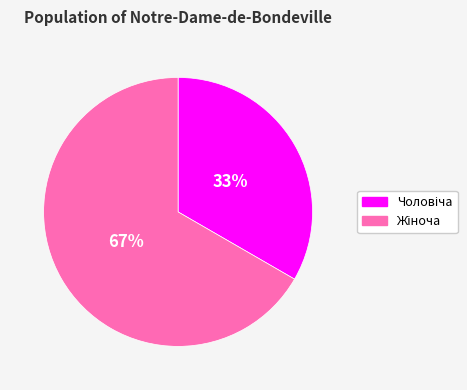

To the nearest percent, what is the average slice percentage?

50%